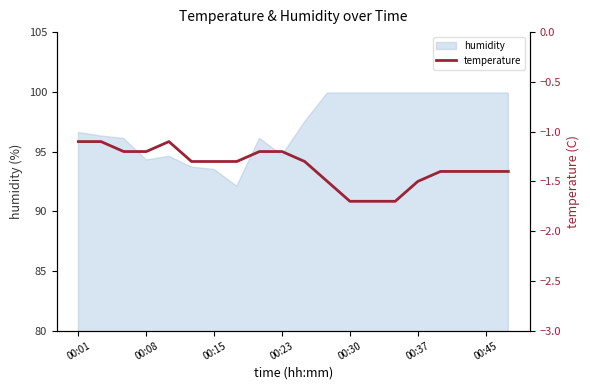

What is the lowest value of the humidity series?

92.1